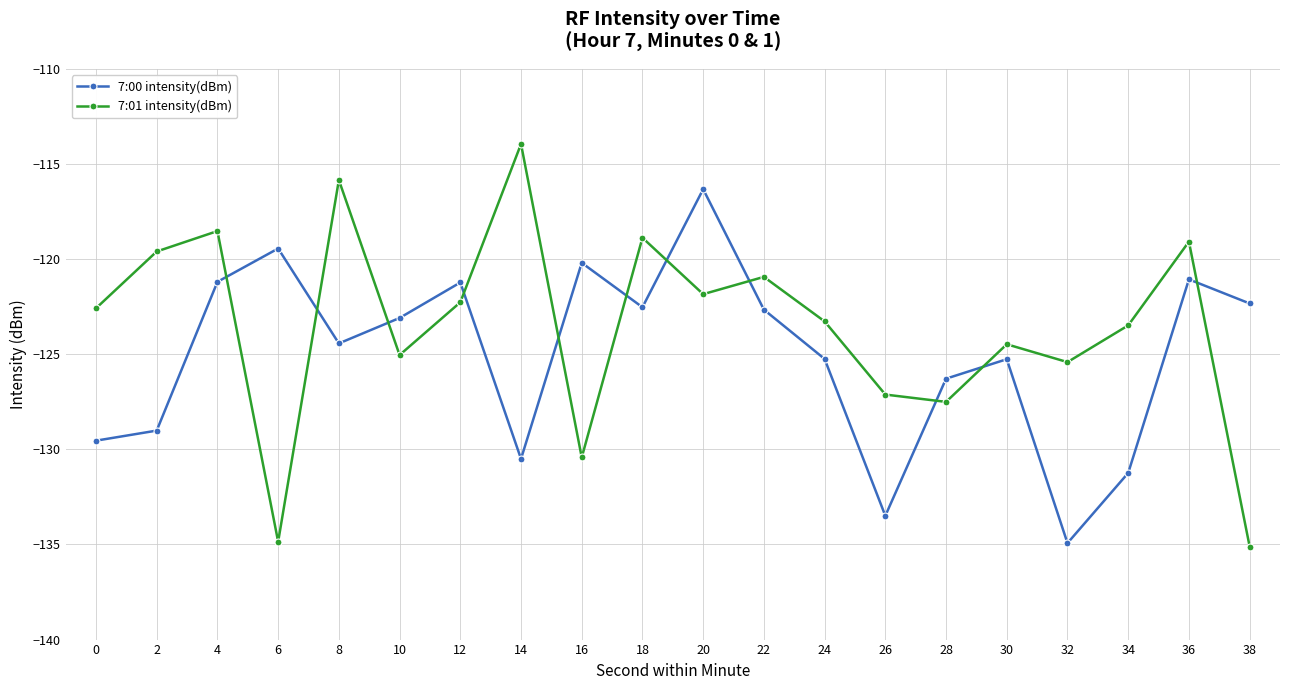

How many lines are shown in the chart?

2